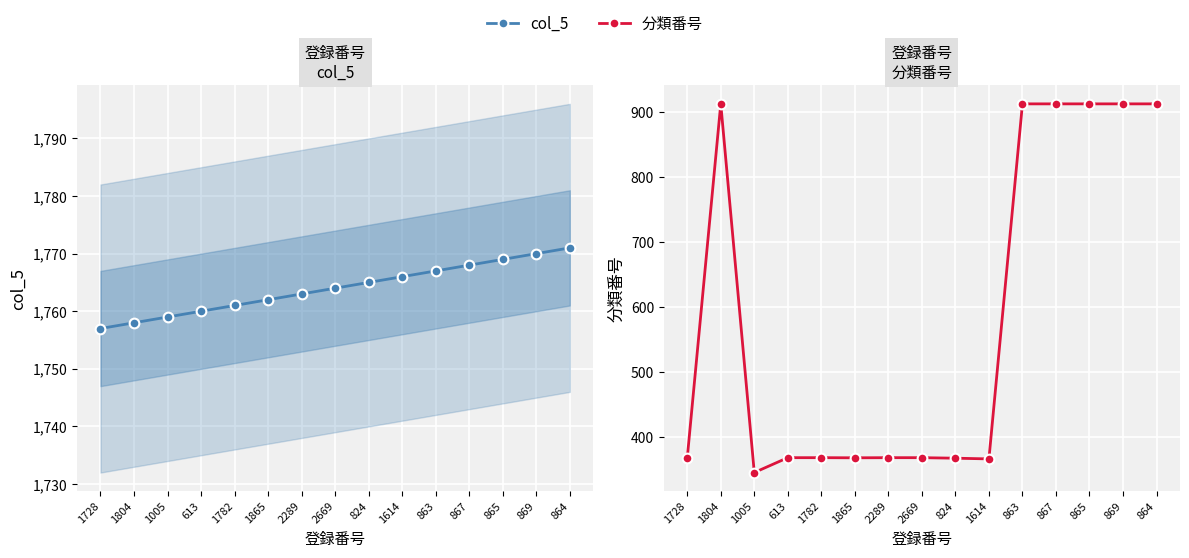

Rank the categories by 分類番号 value from highest to lowest.

1804, 863, 867, 865, 869, 864, 613, 1782, 2289, 2669, 1865, 1728, 824, 1614, 1005